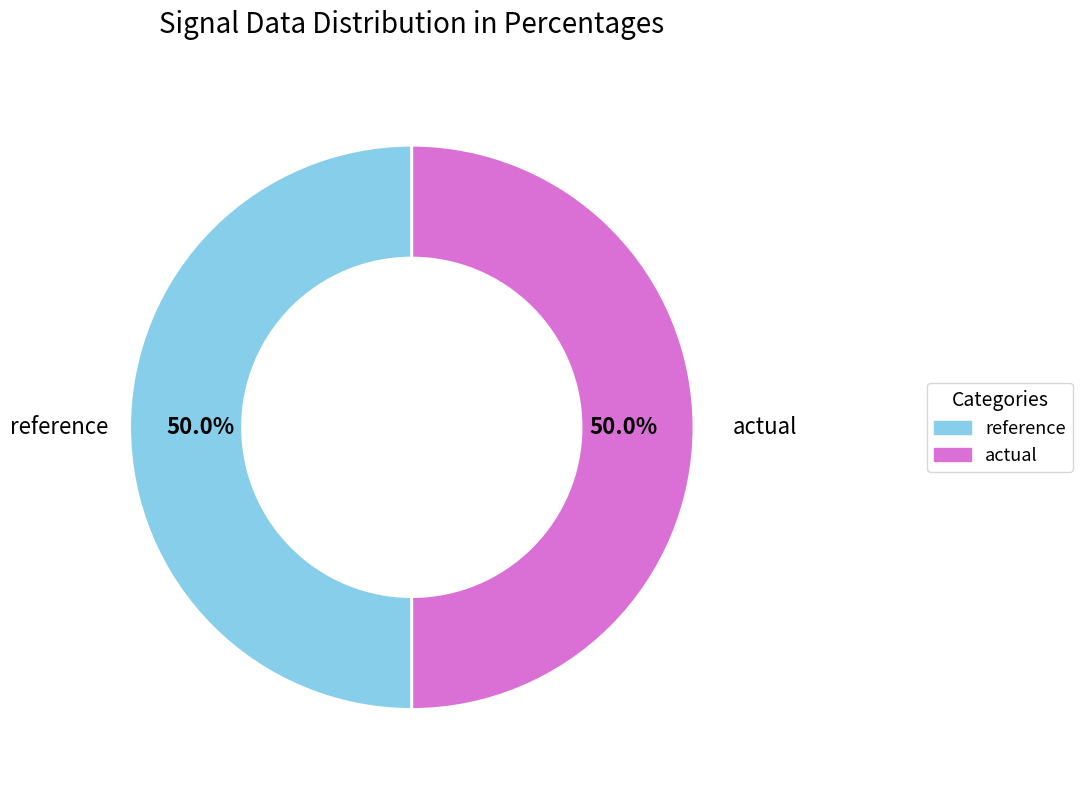

Approximately how many times larger is the value at actual compared to reference?

1.0